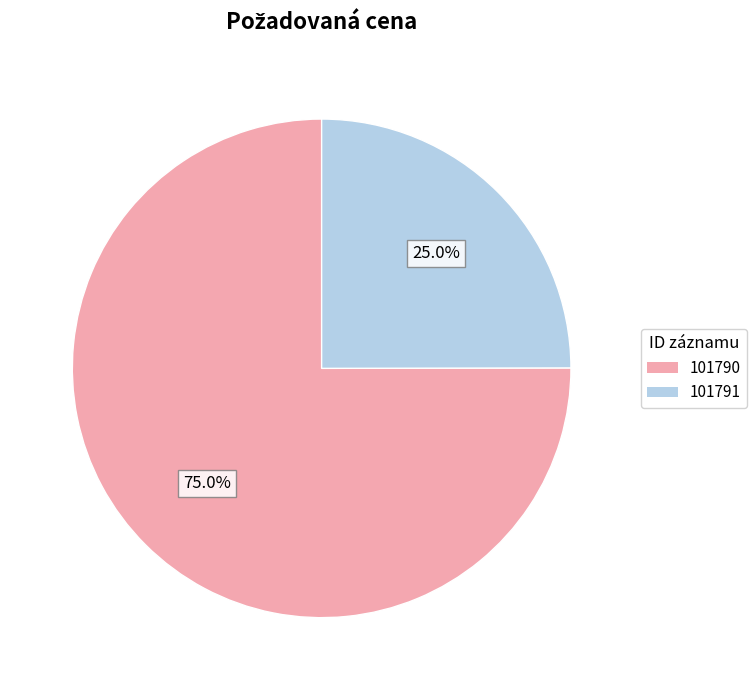

What percentage is the 101790 slice, to the nearest percent?

75%